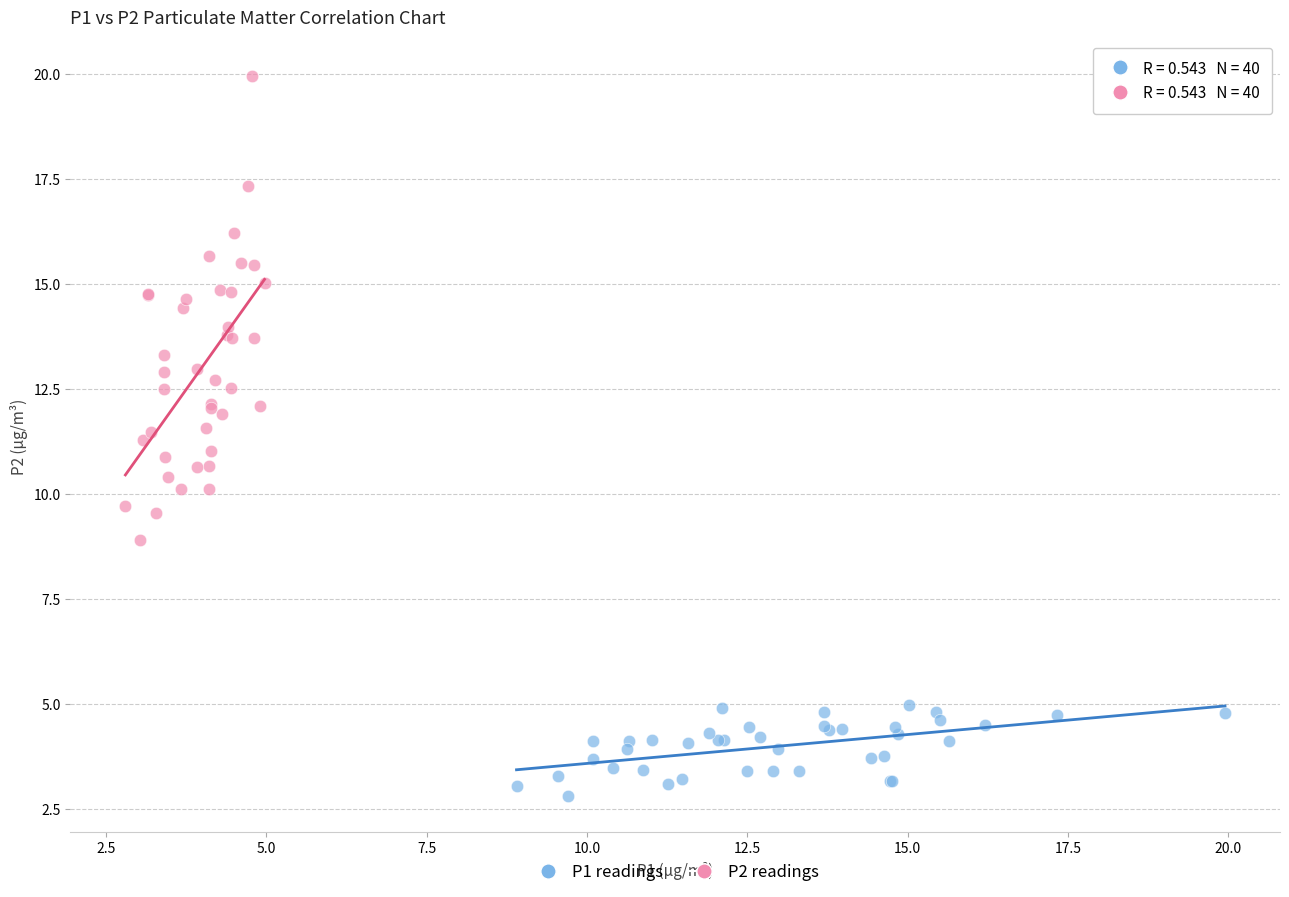

Which series contains the highest Y value?

P2 readings